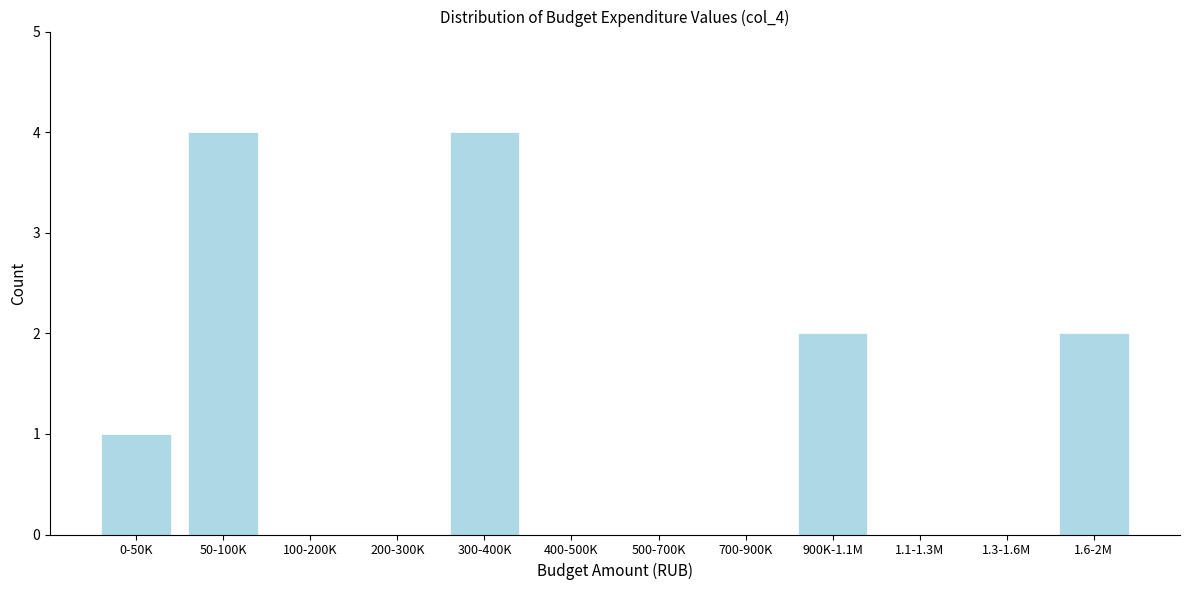

Reading left to right, what are all the values shown in this chart?

0-50K=1	50-100K=4	100-200K=0	200-300K=0	300-400K=4	400-500K=0	500-700K=0	700-900K=0	900K-1.1M=2	1.1-1.3M=0	1.3-1.6M=0	1.6-2M=2